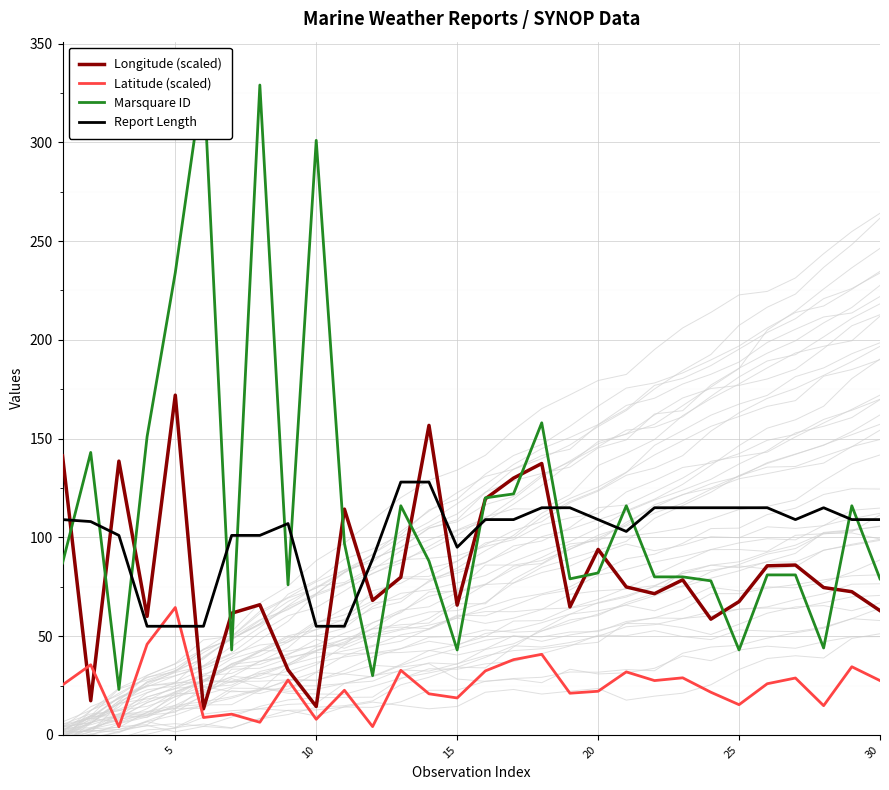

List the series in order of their overall mean, highest first.

Marsquare ID, Report Length, Longitude (scaled), Latitude (scaled)